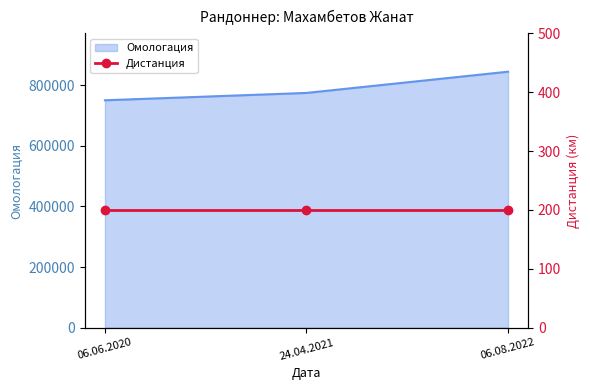

Which has a higher value, 06.06.2020 or 24.04.2021?

24.04.2021